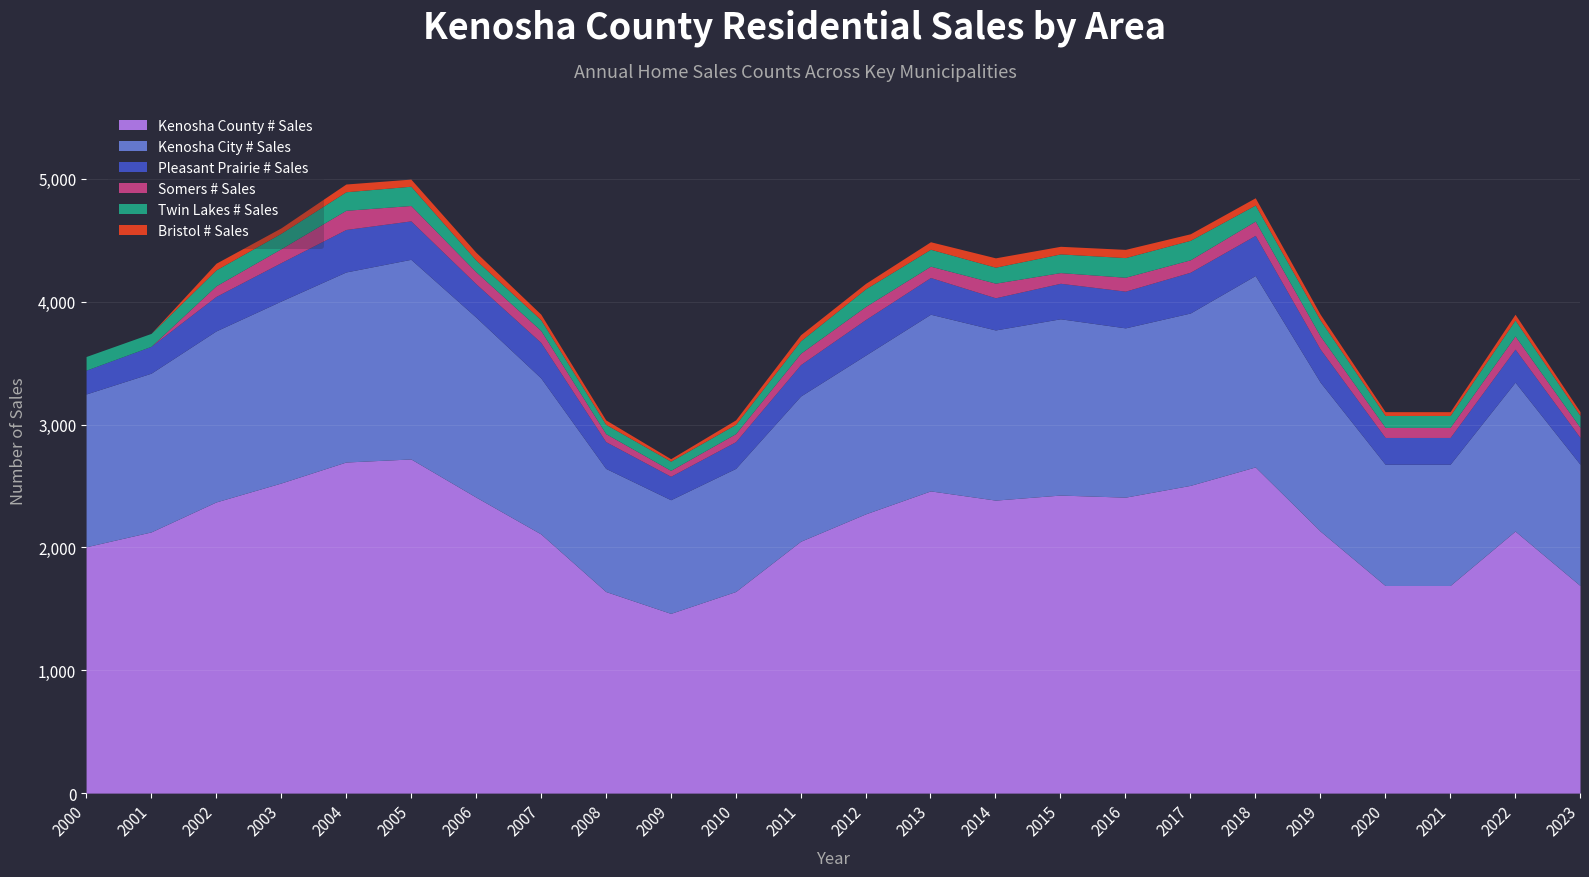

In Twin Lakes # Sales, how many points are higher than both neighbors (excluding endpoints)?

5